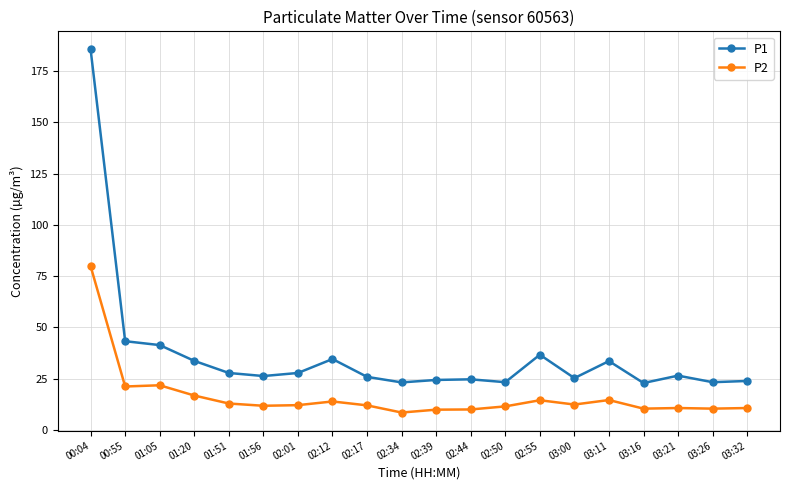

What is the difference between the second highest and minimum values in the P1 series?

20.4